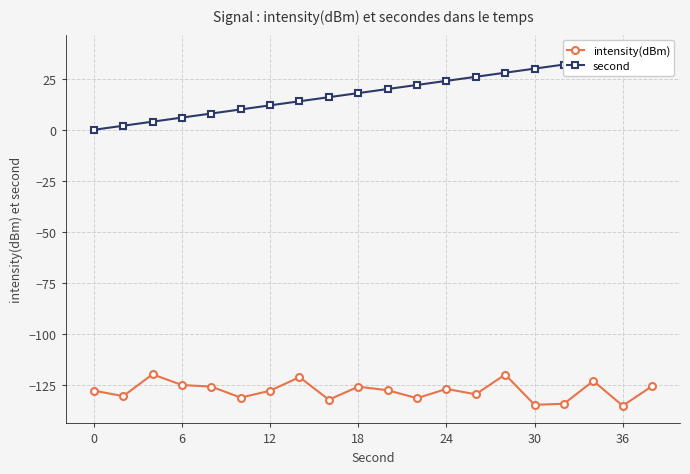

True or false: intensity(dBm) and second cross at least once.

False